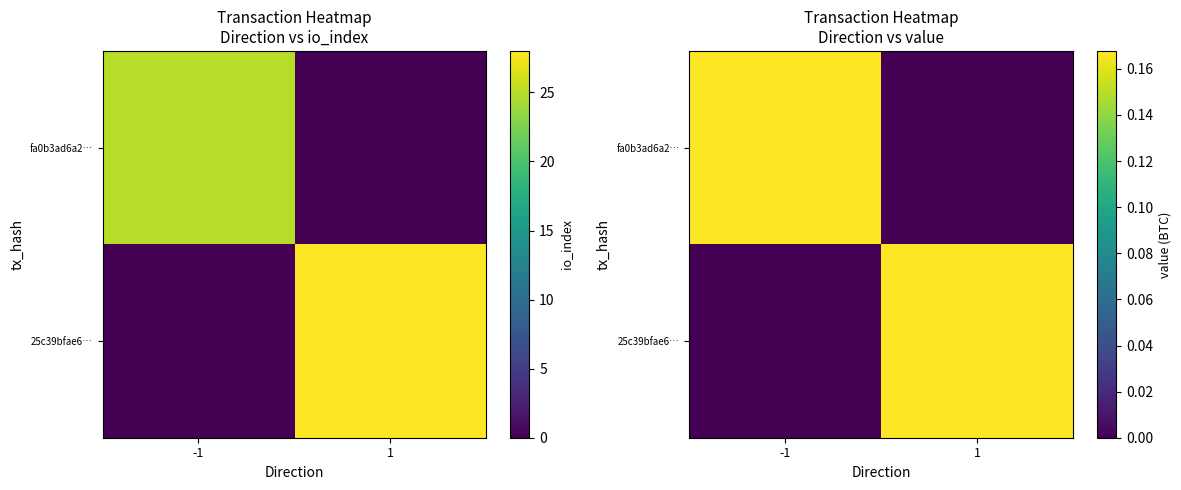

Where is fa0b3ad6a2… nearest to the value 0?

1